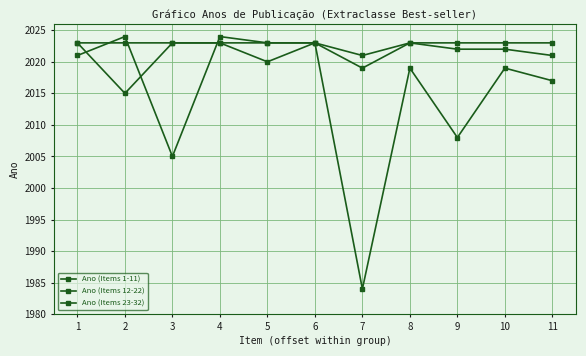

Reading left to right, transcribe all the data shown in this chart.

Ano (Items 1-11): 2021	2024	2005	2024	2023	2023	2021	2023	2023	2023	2023
Ano (Items 12-22): 2023	2015	2023	2023	2020	2023	2019	2023	2022	2022	2021
Ano (Items 23-32): 2023	2023	2023	2023	2023	2023	1984	2019	2008	2019	2017